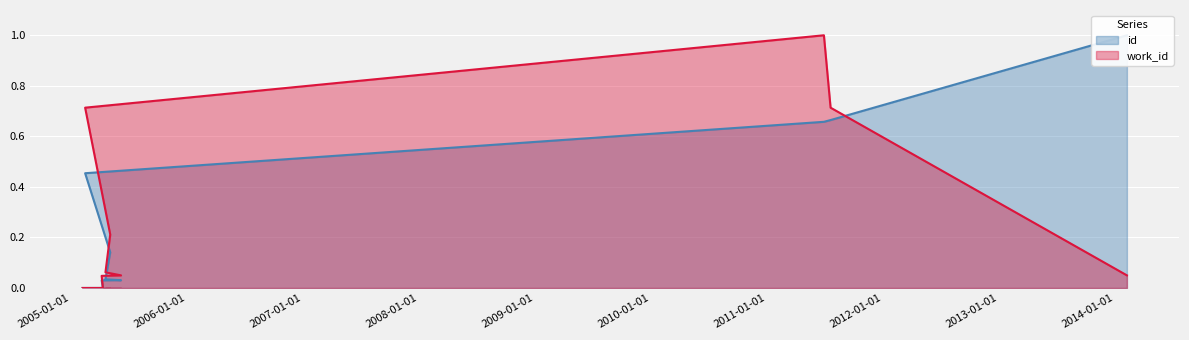

What is the highest value of the work_id series?

1.0